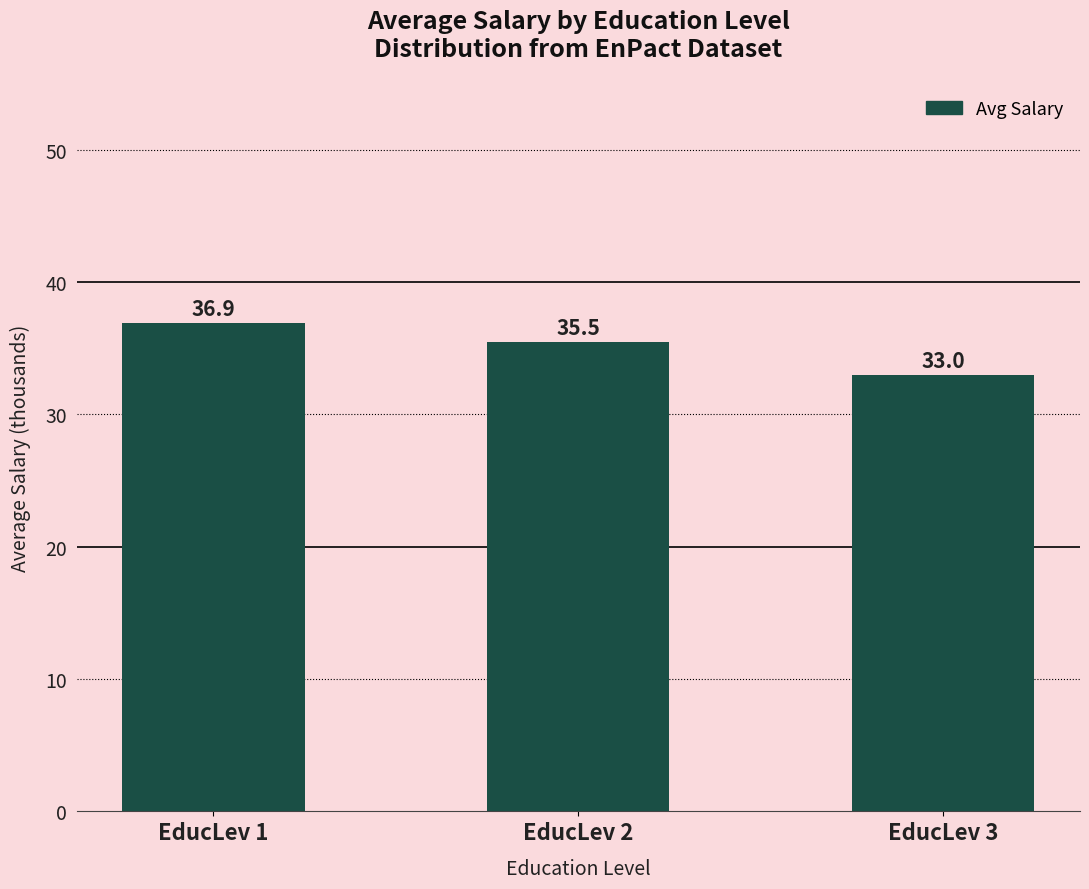

Reading right to left, transcribe all the data shown in this chart.

33.0	35.5	36.9